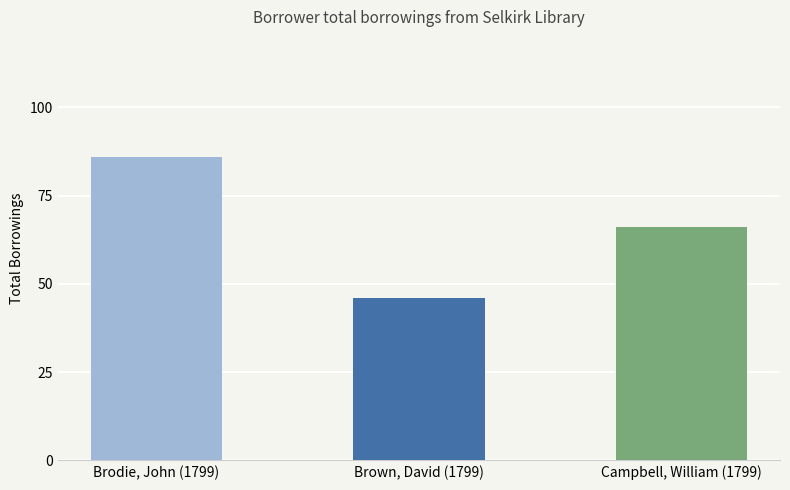

At which category does the chart reach its minimum across all series?

Brown, David (1799)